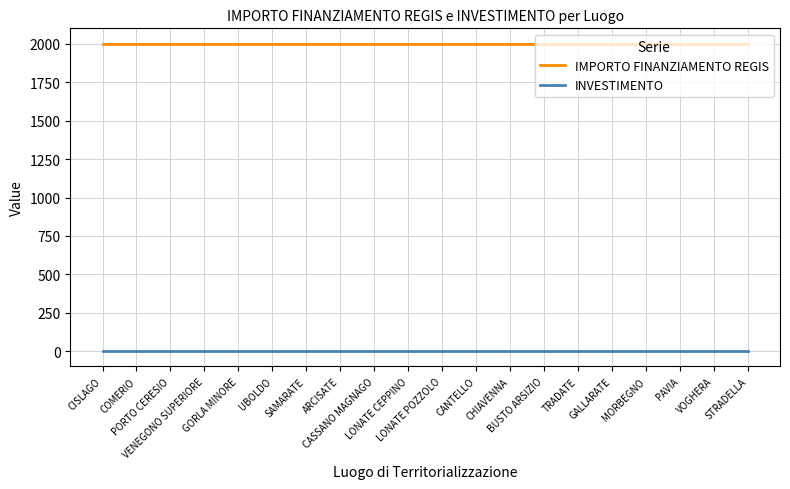

At VENEGONO SUPERIORE, list the series in order from smallest to largest.

INVESTIMENTO, IMPORTO FINANZIAMENTO REGIS